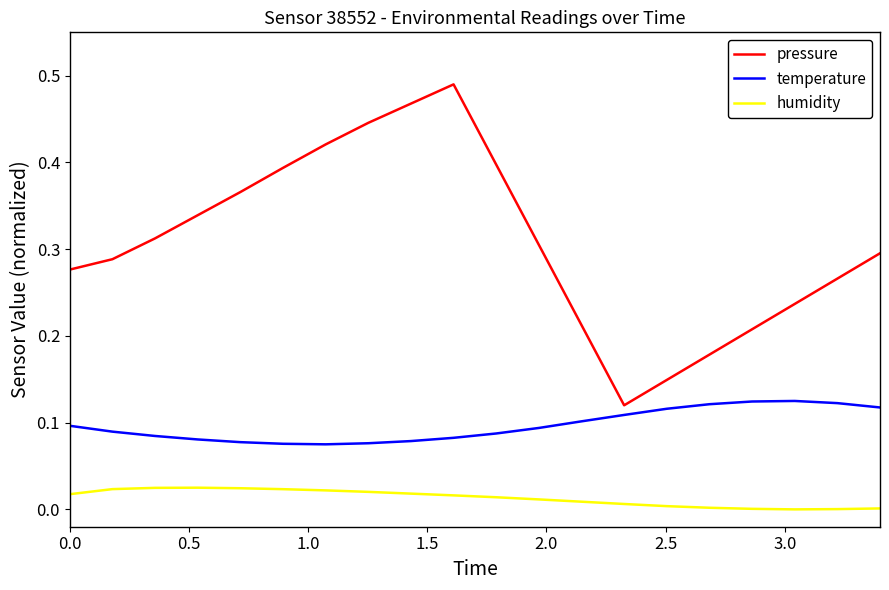

Which series has the widest spread of values?

pressure